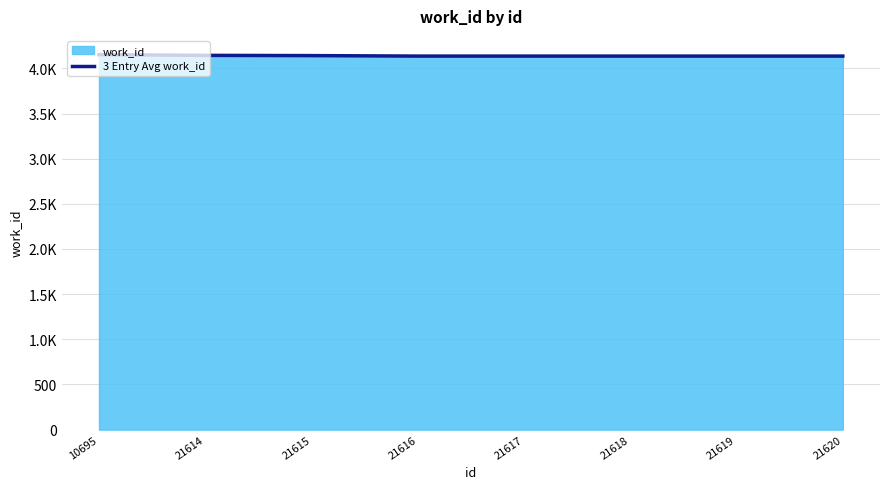

Is this an area chart (filled region under the line)?

Yes